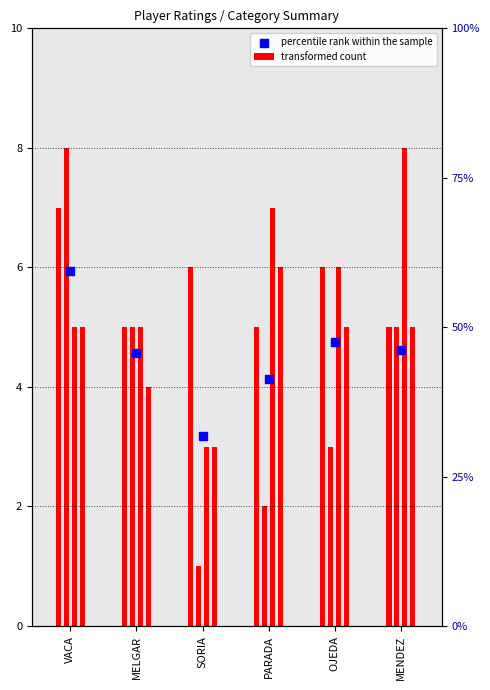

Between OJEDA and MELGAR, which is larger?

OJEDA